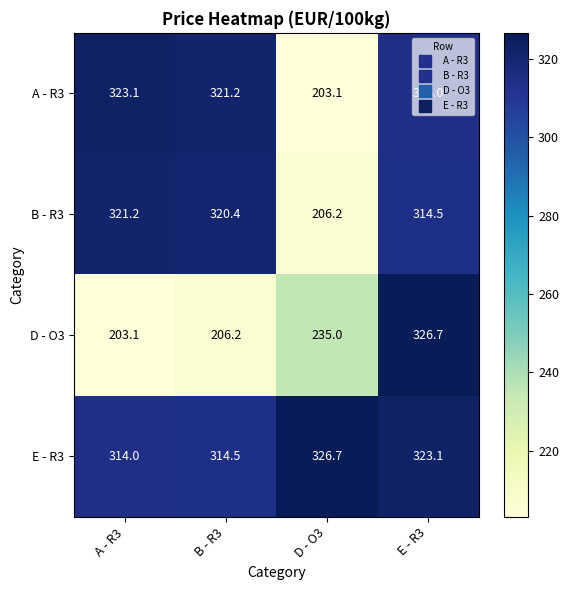

How many data points in D - O3 are less than 235?

2